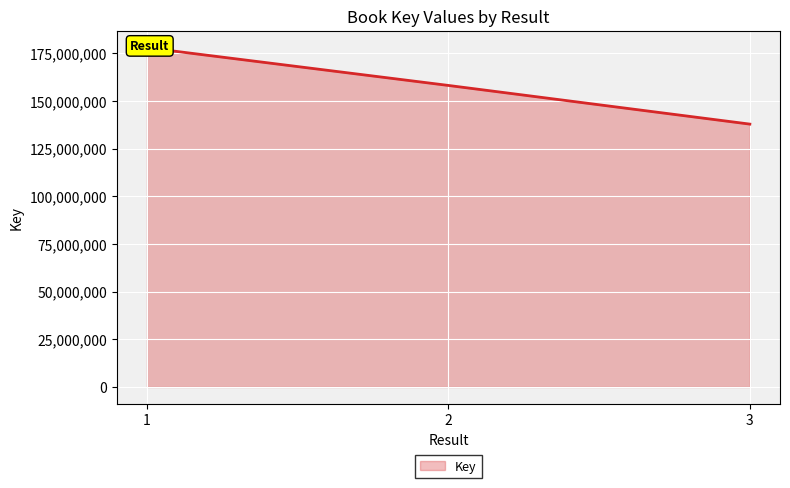

What is the difference between the maximum and minimum values?

40069448